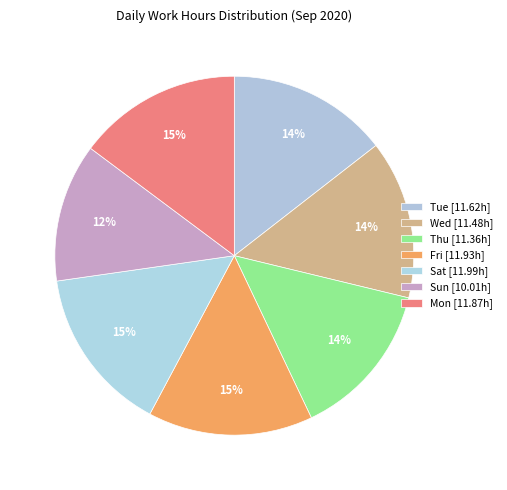

Rank the categories by value from highest to lowest.

Sat, Fri, Mon, Tue, Wed, Thu, Sun